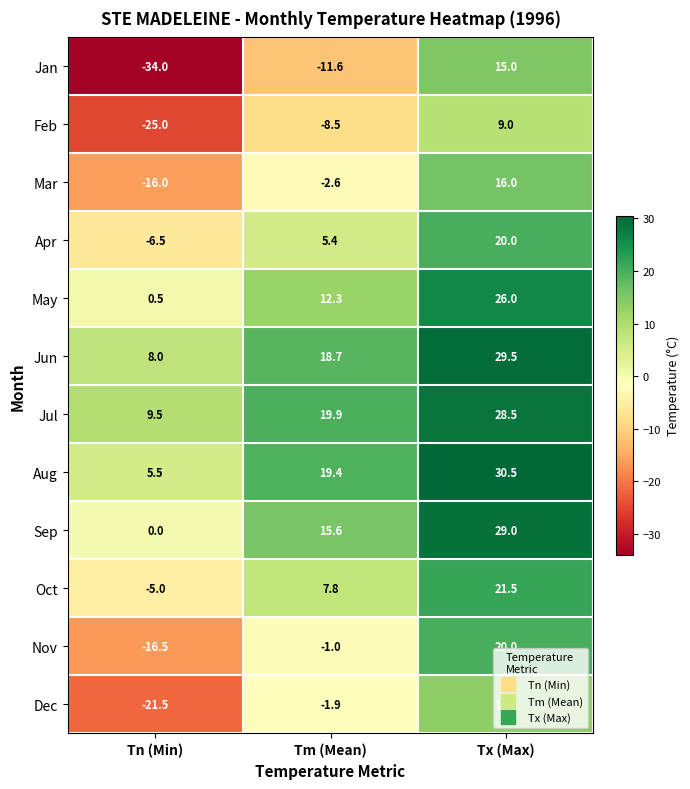

How many data points in Sep are less than 15?

1